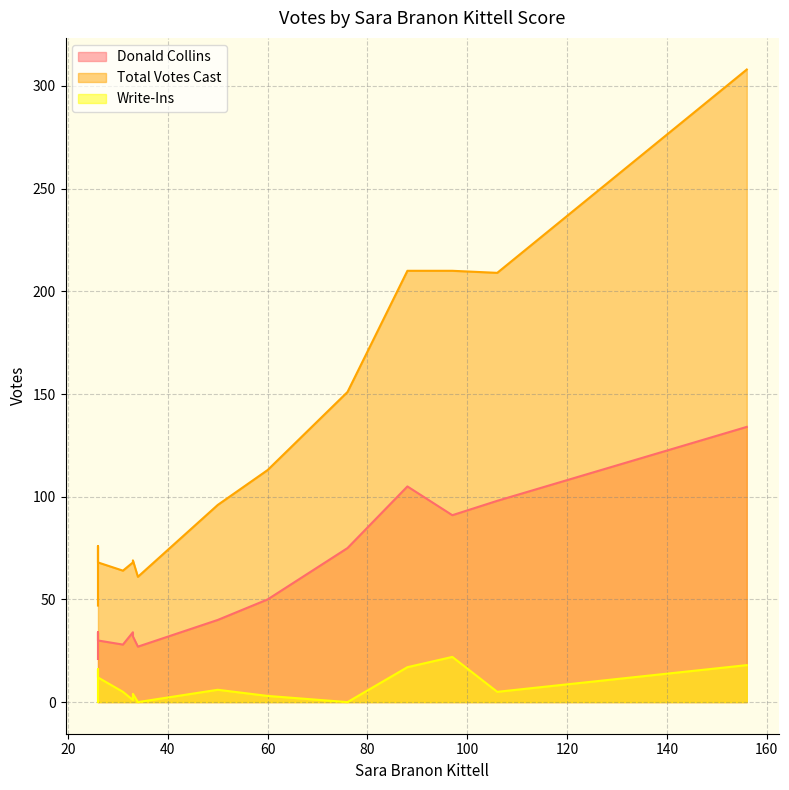

How many values in the Total Votes Cast series are below 96?

7